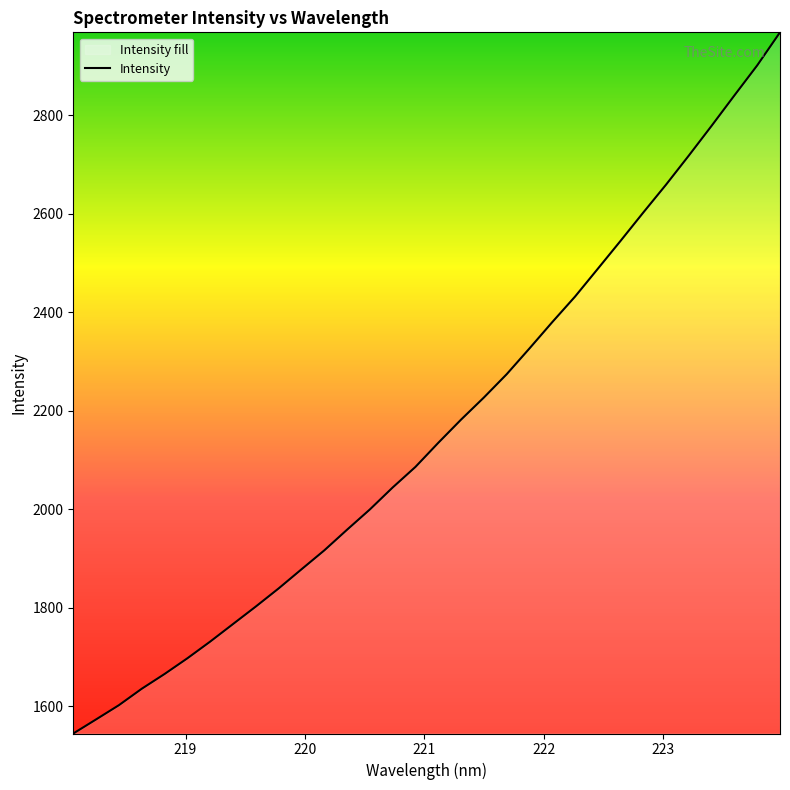

What is the greatest value displayed?

2967.9